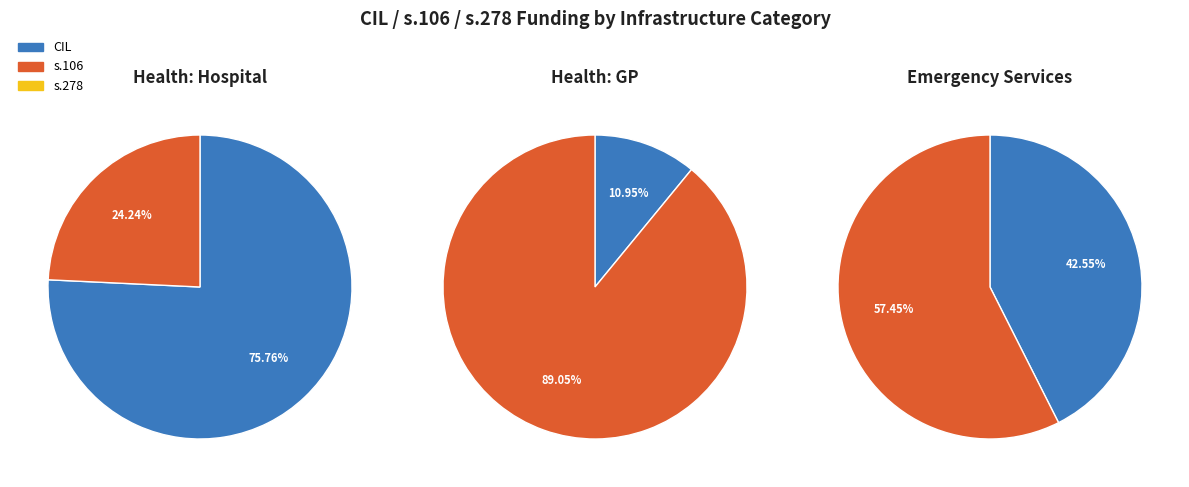

Does Health GP account for over 50% of the chart?

No